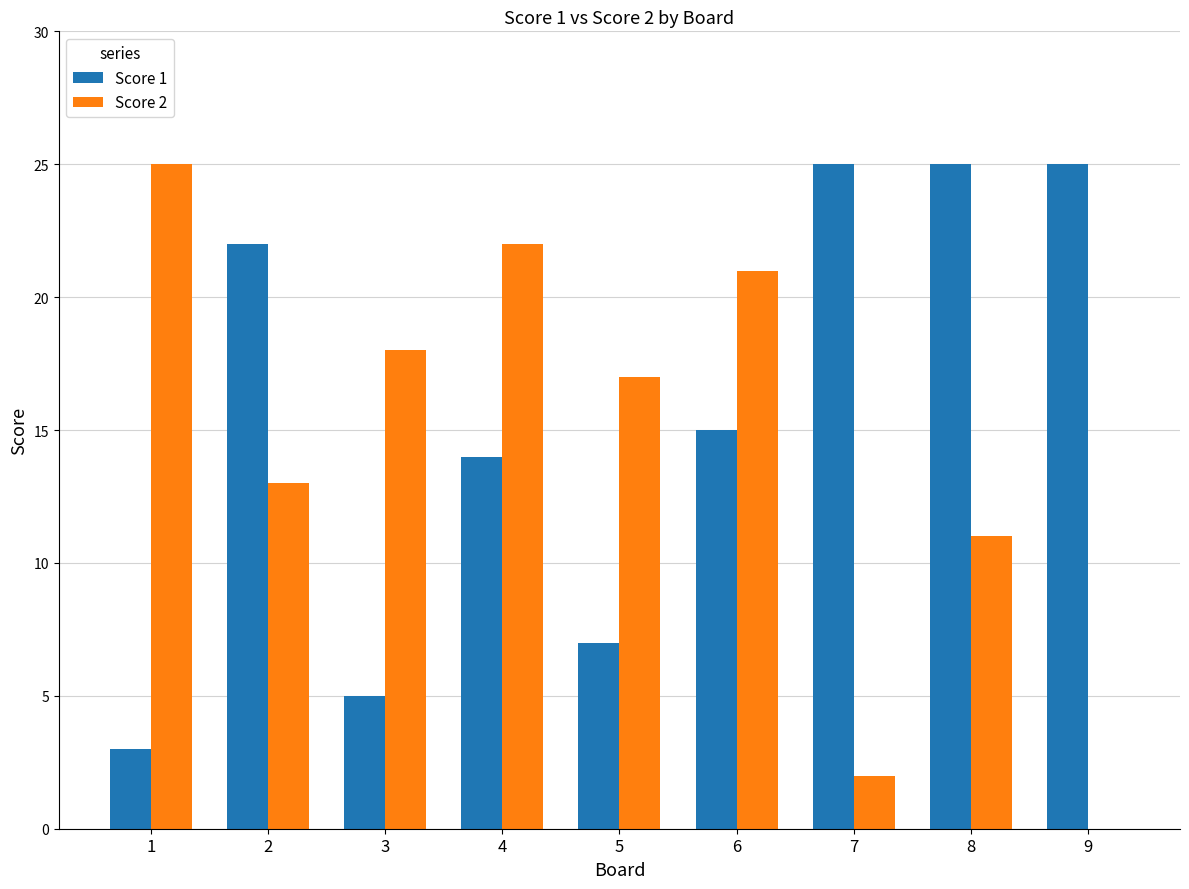

What is the maximum value for Score 1?

25